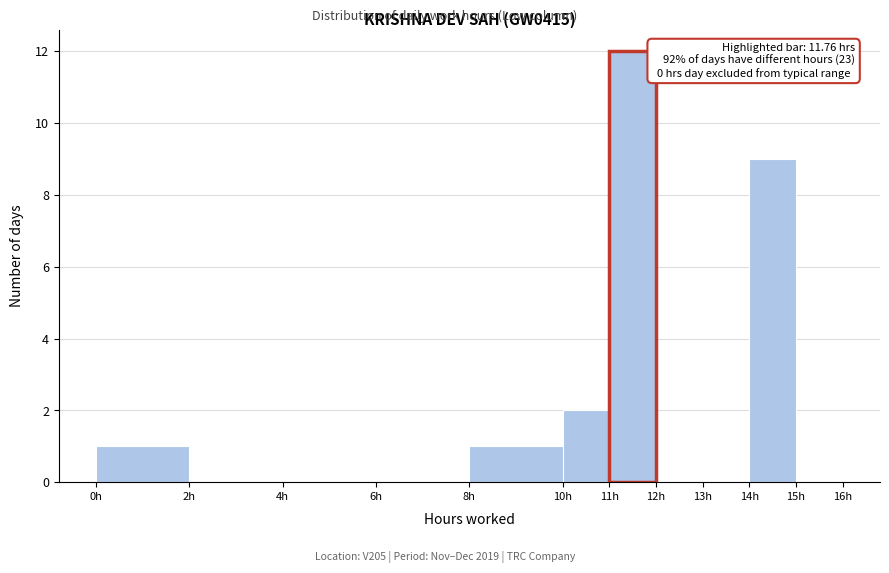

Over which range of the x-axis is the bar tallest?

11 to 12